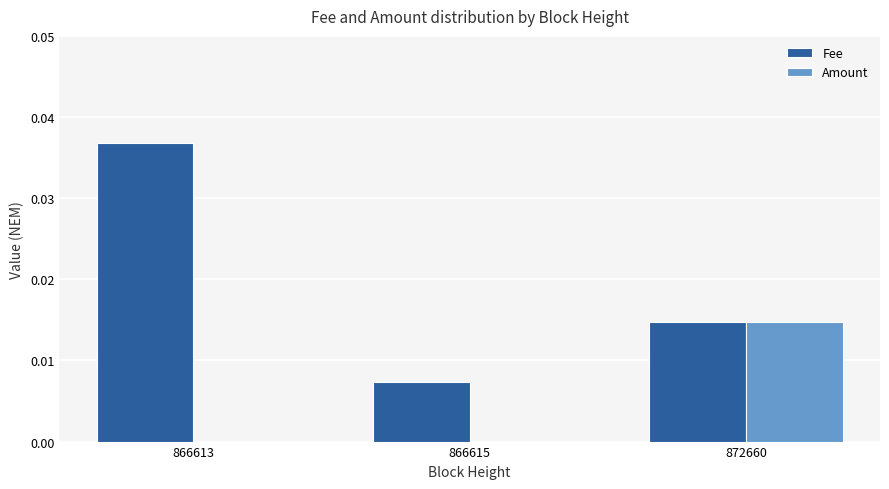

How many series are shown in this chart?

2